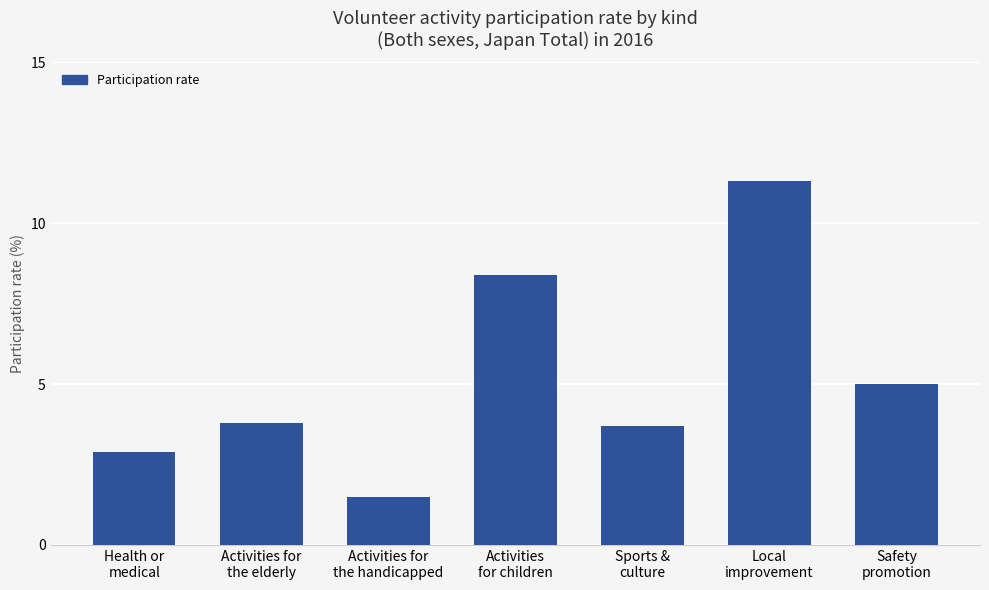

The chart shows a value of 4.9 at Sports &
culture. True or false?

False